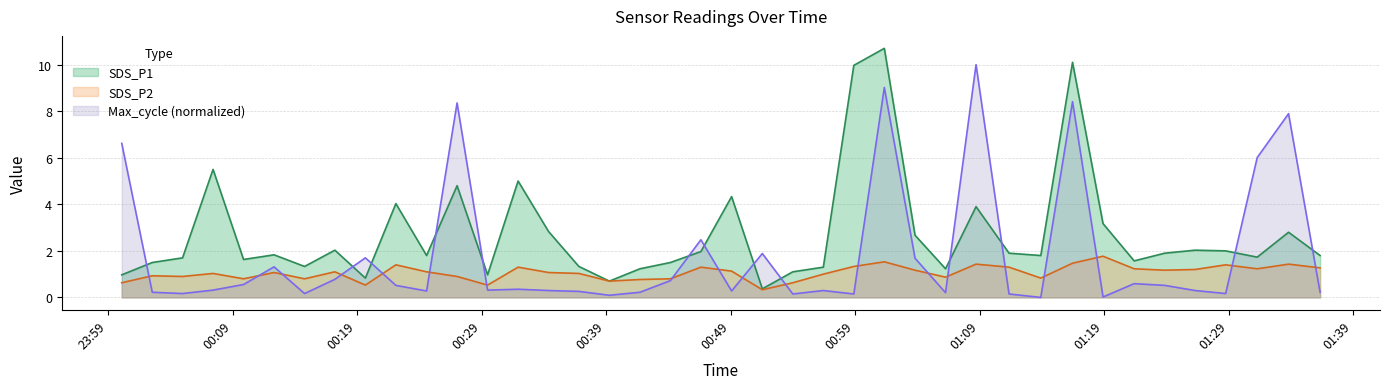

What is the label of the 13th point from the right?

2023/08/18 01:06:16